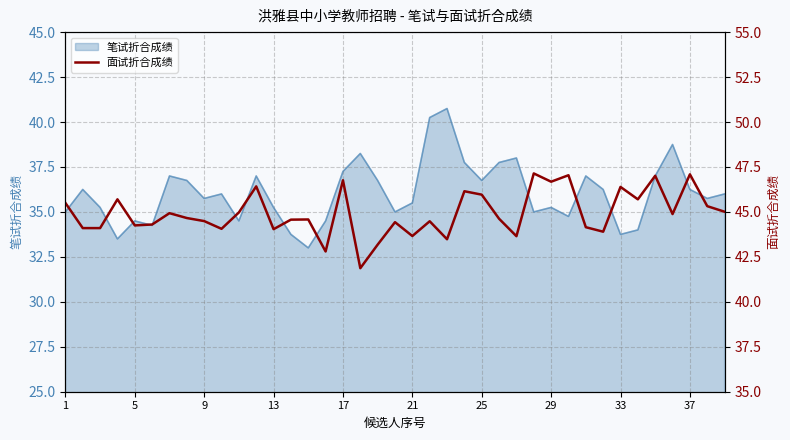

What is the highest value of the 笔试折合成绩 series?

40.8